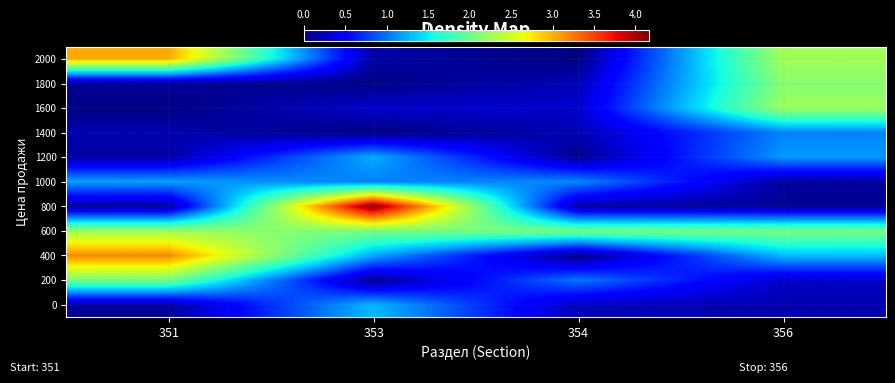

Reading left to right, extract all data points from this chart.

0: 351=0.1	353=1.3	354=0.2	356=0.2
200: 351=2.0	353=0.0	354=1.0	356=0.3
400: 351=3.2	353=1.2	354=0.0	356=1.3
600: 351=2.2	353=2.1	354=2.1	356=2.1
800: 351=0.1	353=4.2	354=0.1	356=0.1
1000: 351=1.2	353=1.0	354=1.1	356=0.1
1200: 351=0.1	353=1.2	354=0.1	356=1.2
1400: 351=0.2	353=0.0	354=0.2	356=1.1
1600: 351=0.0	353=0.3	354=0.3	356=2.2
1800: 351=0.1	353=0.0	354=0.2	356=2.1
2000: 351=3.0	353=0.1	354=0.0	356=2.3